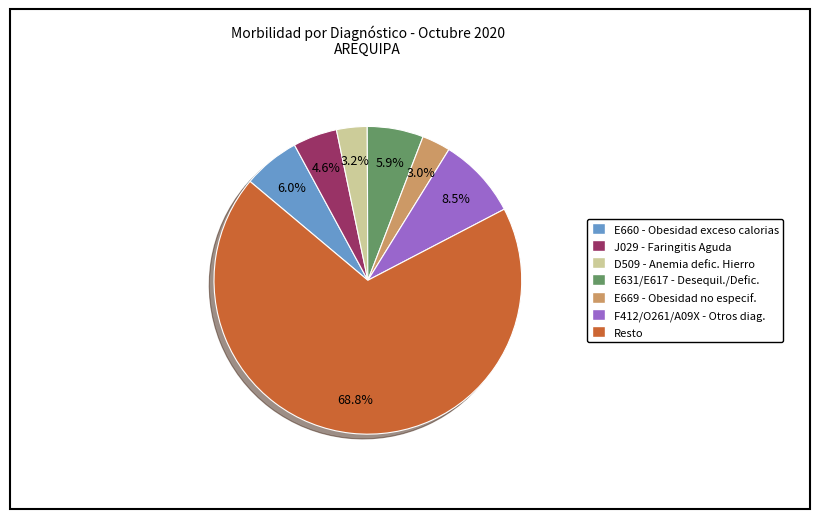

Is there any slice that represents more than half of the pie?

Yes